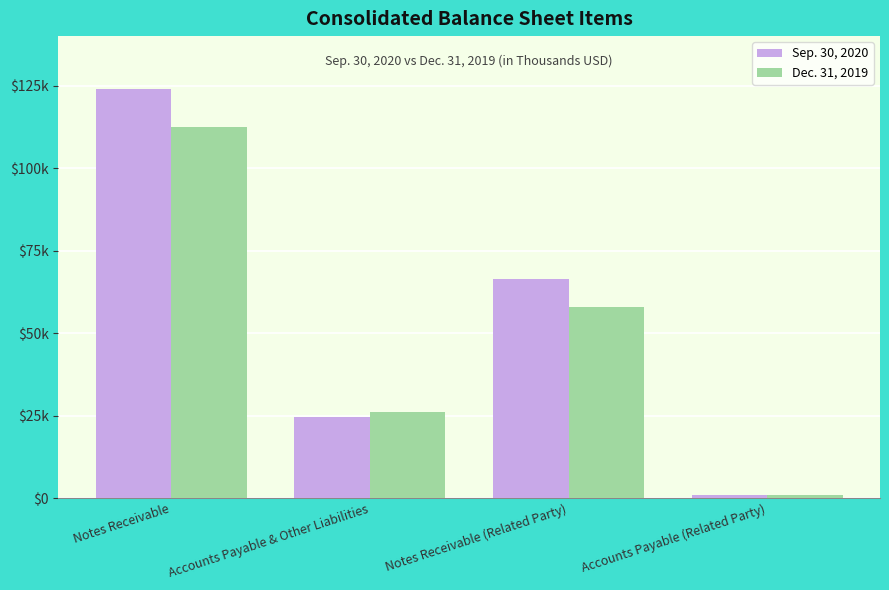

Where does the Dec. 31, 2019 series first go above 57817?

Notes Receivable